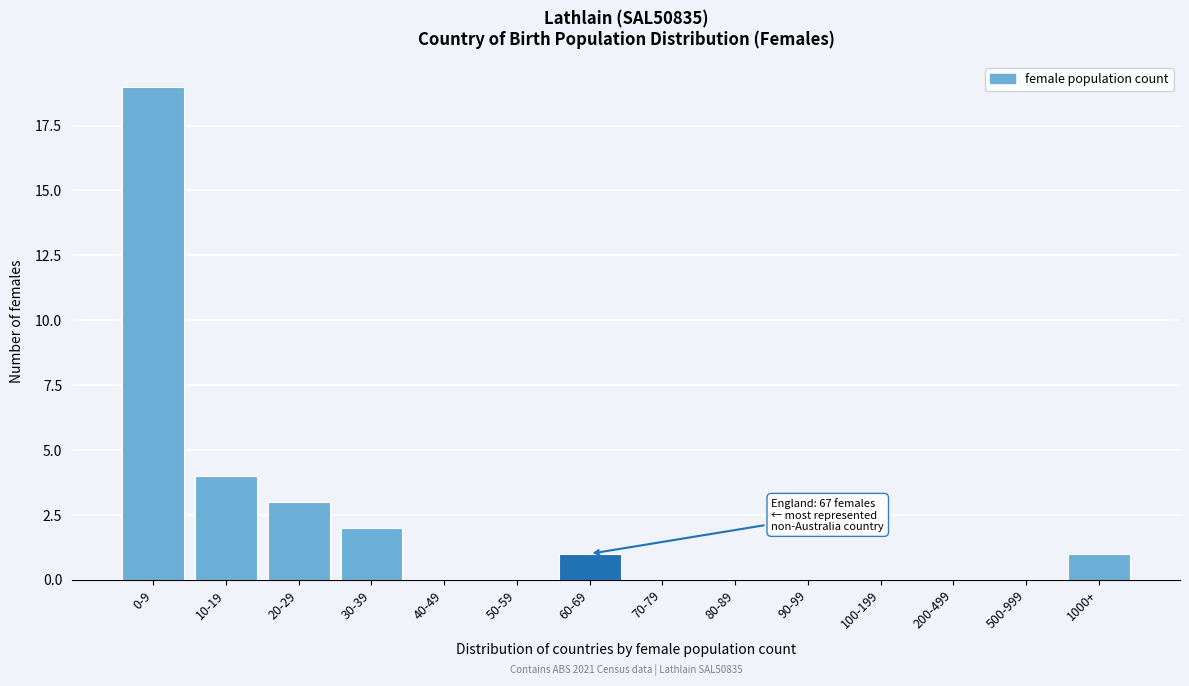

Reading left to right, list all the values displayed in this chart.

0-9=19	10-19=4	20-29=3	30-39=2	40-49=0	50-59=0	60-69=1	70-79=0	80-89=0	90-99=0	100-199=0	200-499=0	500-999=0	1000+=1